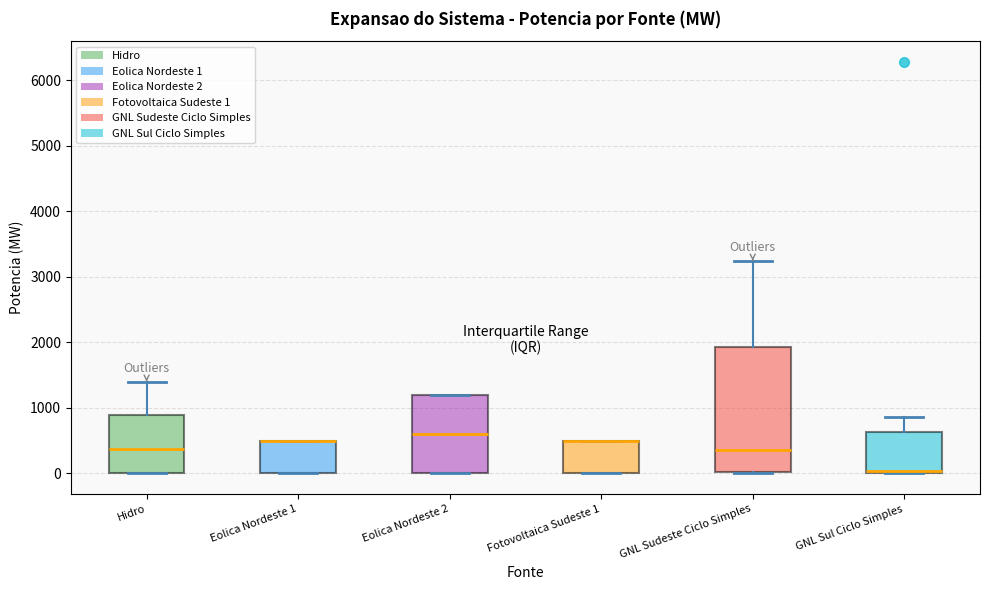

Reading left to right, read every box against the y-axis: the position of its median line, the range the box covers, and the ends of its whiskers. The values are not printed on the chart, so give them approximately, as read against the axis.

Hidro: median 400, box 0 to 900, whiskers 0 to 1400
Eolica Nordeste 1: median 500 (drawn on the box's upper edge), box 0 to 500, whiskers 0 to 500
Eolica Nordeste 2: median 600, box 0 to 1200, whiskers 0 to 1200
Fotovoltaica Sudeste 1: median 500 (drawn on the box's upper edge), box 0 to 500, whiskers 0 to 500
GNL Sudeste Ciclo Simples: median 400, box 0 to 1900, whiskers 0 to 3200
GNL Sul Ciclo Simples: median 0 (just above the box's lower edge), box 0 to 600, whiskers 0 to 900